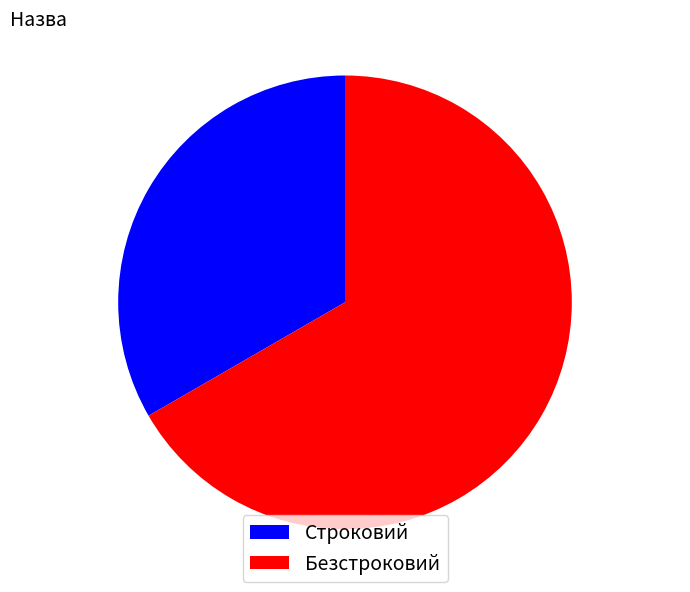

Combined, do Строковий and Безстроковий account for over 50%?

Yes